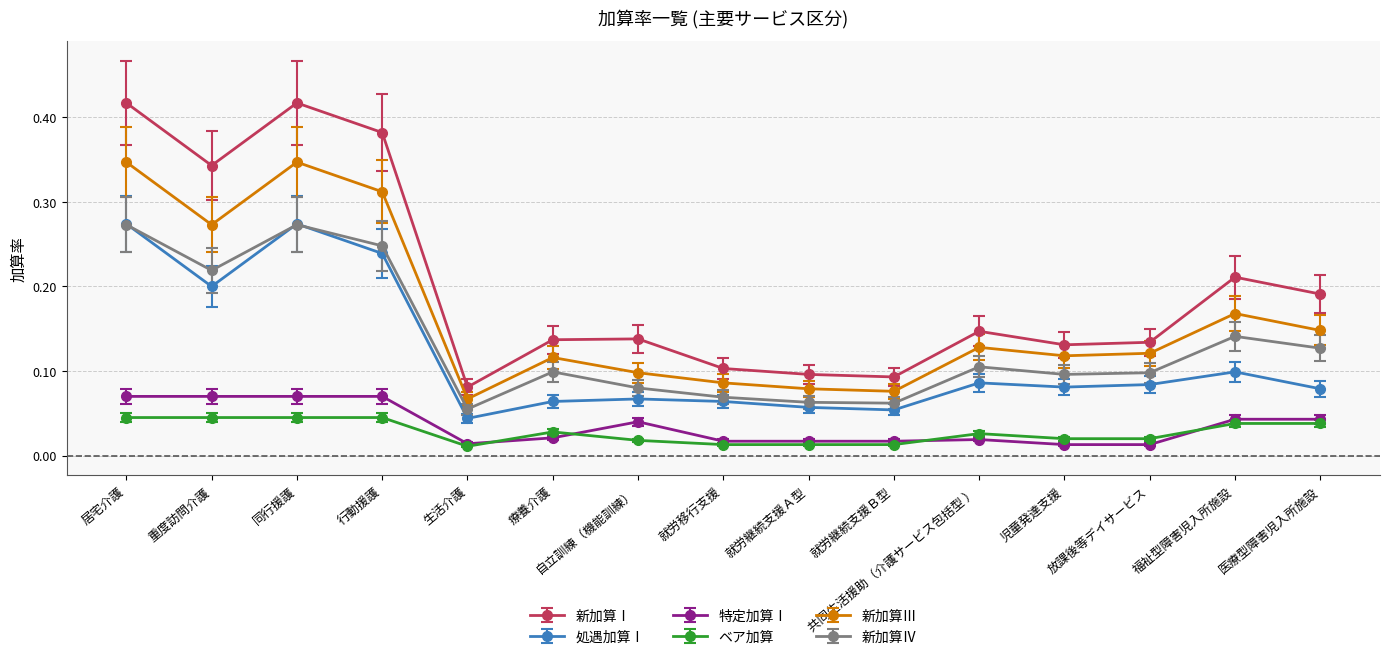

Is the value of 新加算Ⅲ at 福祉型障害児入所施設 greater than the value of ベア加算 at 療養介護?

Yes